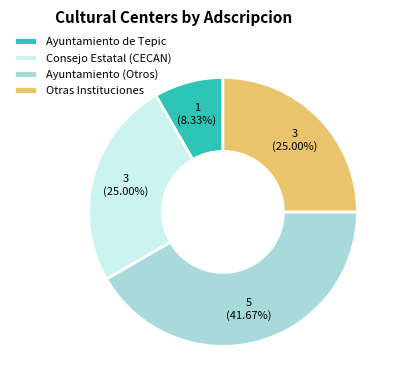

How many segments does this pie chart have?

4